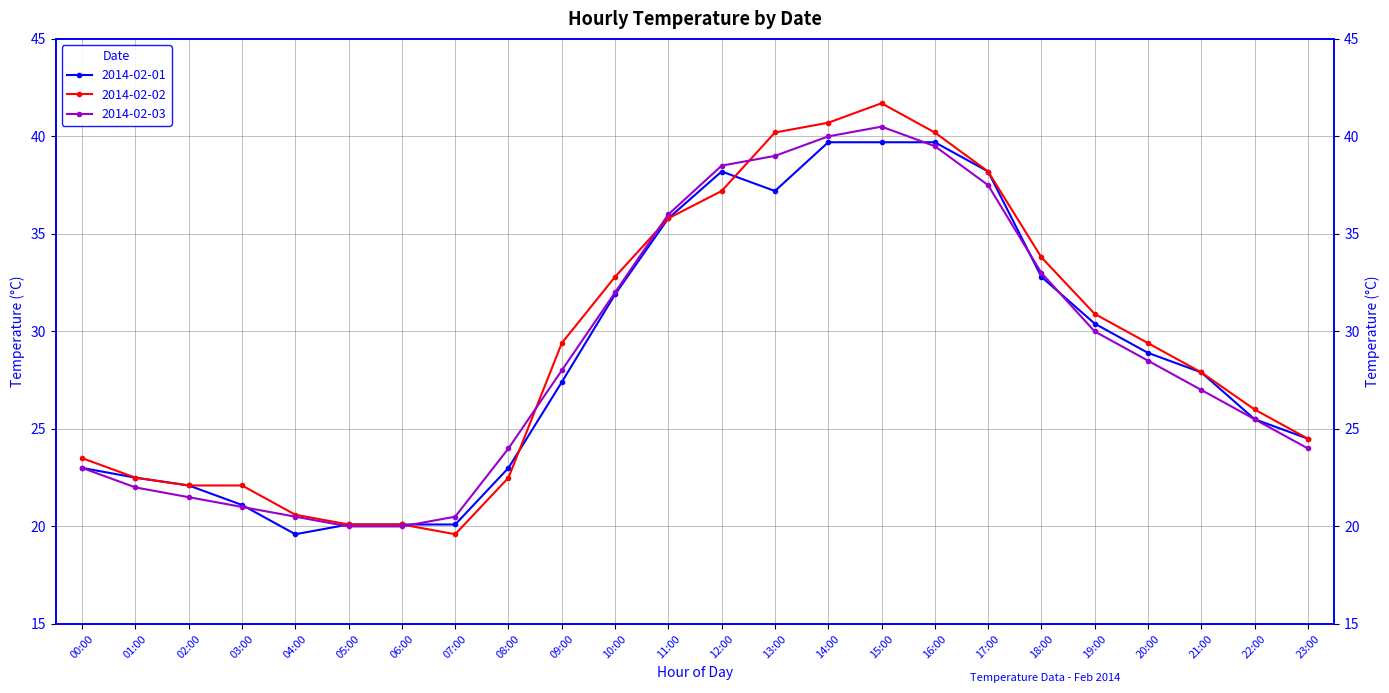

After their last crossing, which series has the higher values: 2014-02-01 or 2014-02-02?

2014-02-02